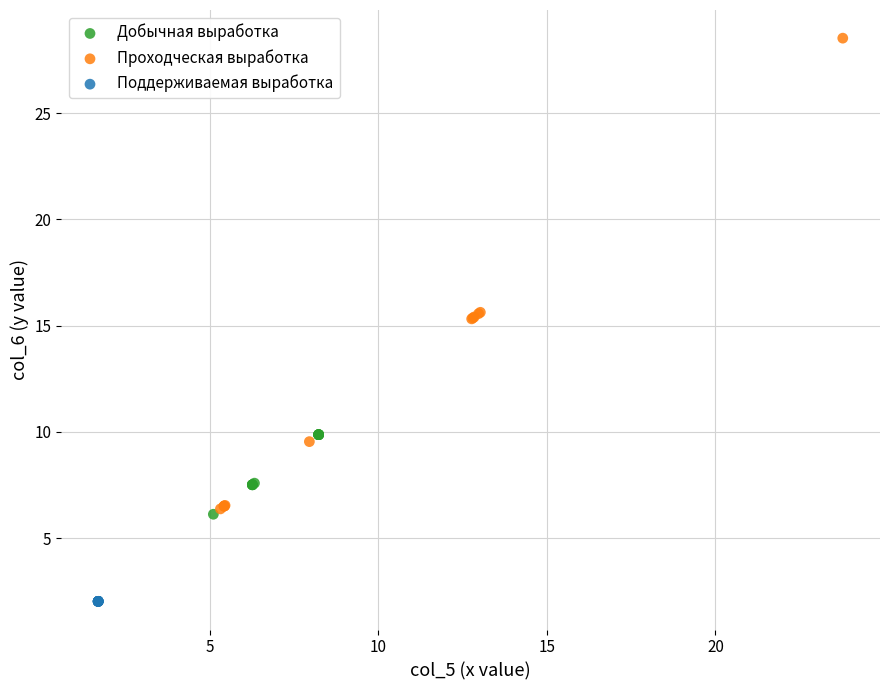

Which series reaches the maximum Y coordinate?

Проходческая выработка